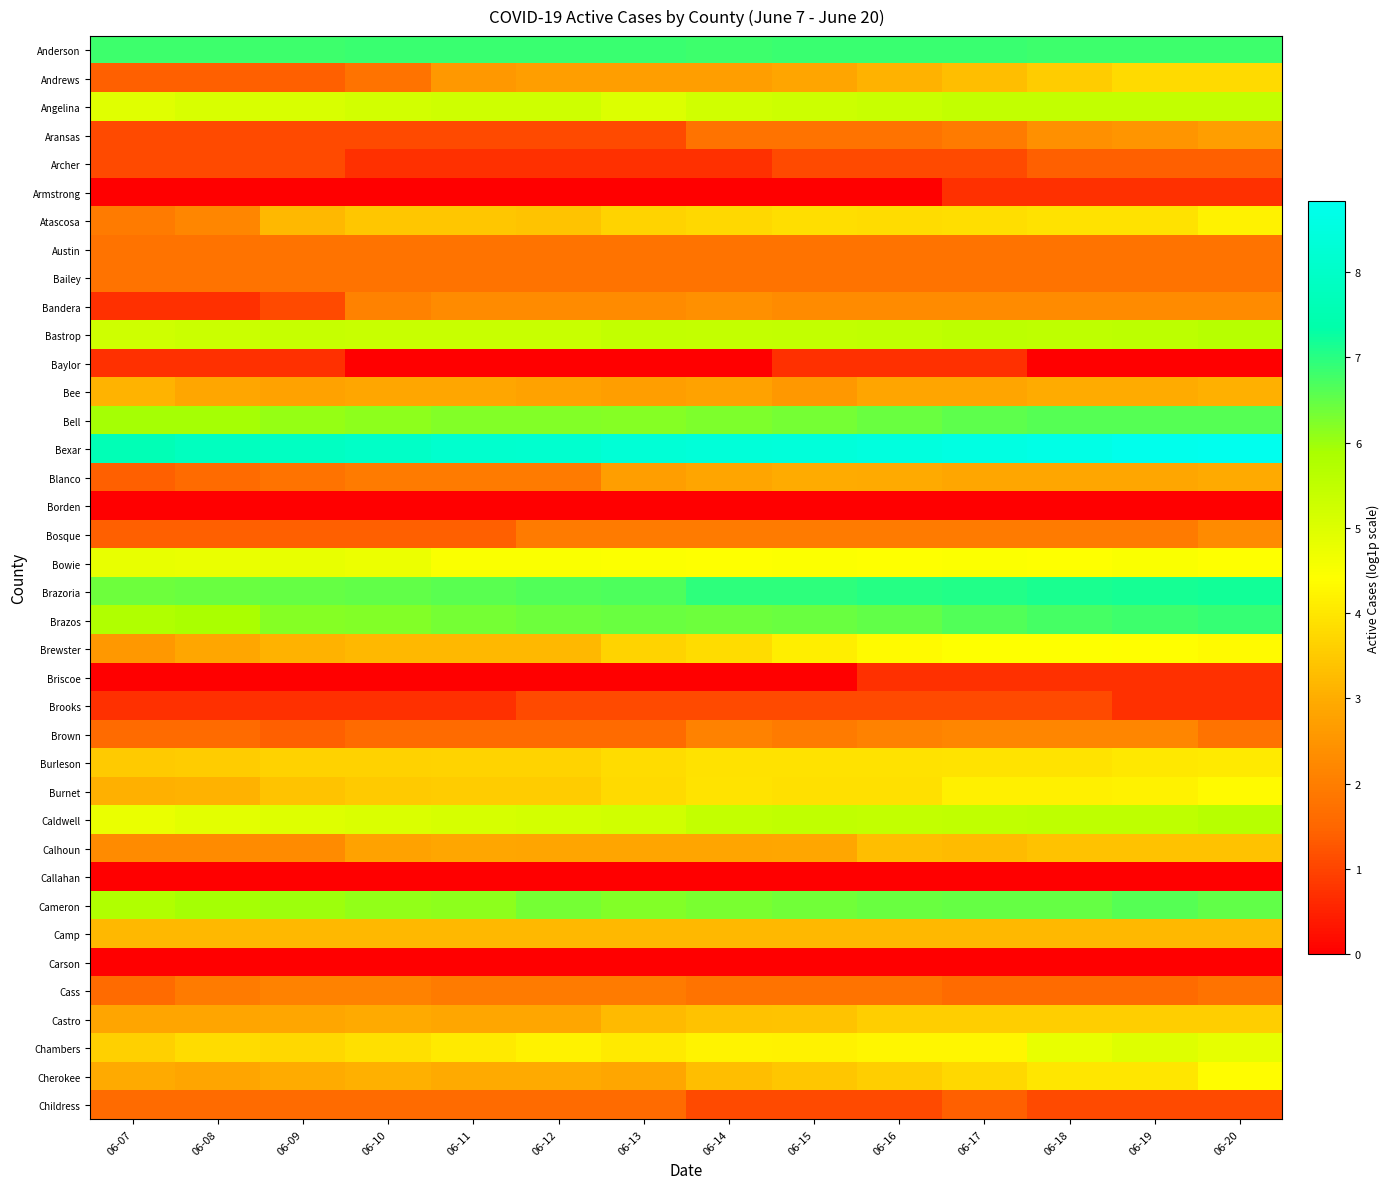

Reading left to right, list all the values displayed in this chart.

Anderson: 06-07=6.8	06-08=6.8	06-09=6.8	06-10=6.8	06-11=6.8	06-12=6.8	06-13=6.8	06-14=6.8	06-15=6.8	06-16=6.8	06-17=6.8	06-18=6.8	06-19=6.8	06-20=6.8
Andrews: 06-07=1.4	06-08=1.4	06-09=1.4	06-10=1.8	06-11=2.6	06-12=2.7	06-13=2.7	06-14=2.7	06-15=2.8	06-16=3.1	06-17=3.3	06-18=3.5	06-19=3.8	06-20=3.8
Angelina: 06-07=5.0	06-08=5.1	06-09=5.1	06-10=5.2	06-11=5.3	06-12=5.3	06-13=5.0	06-14=5.2	06-15=5.3	06-16=5.4	06-17=5.5	06-18=5.5	06-19=5.5	06-20=5.5
Aransas: 06-07=1.1	06-08=1.1	06-09=1.1	06-10=1.1	06-11=1.1	06-12=1.1	06-13=1.1	06-14=1.8	06-15=1.8	06-16=1.8	06-17=1.9	06-18=2.4	06-19=2.5	06-20=2.7
Archer: 06-07=1.1	06-08=1.1	06-09=1.1	06-10=0.7	06-11=0.7	06-12=0.7	06-13=0.7	06-14=0.7	06-15=1.1	06-16=1.1	06-17=1.1	06-18=1.4	06-19=1.4	06-20=1.4
Armstrong: 06-07=0.0	06-08=0.0	06-09=0.0	06-10=0.0	06-11=0.0	06-12=0.0	06-13=0.0	06-14=0.0	06-15=0.0	06-16=0.0	06-17=0.7	06-18=0.7	06-19=0.7	06-20=0.7
Atascosa: 06-07=1.9	06-08=2.2	06-09=3.2	06-10=3.4	06-11=3.4	06-12=3.4	06-13=3.7	06-14=3.7	06-15=3.9	06-16=3.8	06-17=3.9	06-18=3.9	06-19=3.9	06-20=4.2
Austin: 06-07=1.8	06-08=1.8	06-09=1.8	06-10=1.8	06-11=1.8	06-12=1.8	06-13=1.8	06-14=1.8	06-15=1.8	06-16=1.8	06-17=1.8	06-18=1.8	06-19=1.8	06-20=1.8
Bailey: 06-07=1.8	06-08=1.8	06-09=1.8	06-10=1.8	06-11=1.8	06-12=1.8	06-13=1.8	06-14=1.8	06-15=1.8	06-16=1.8	06-17=1.8	06-18=1.8	06-19=1.8	06-20=1.8
Bandera: 06-07=0.7	06-08=0.7	06-09=1.1	06-10=2.1	06-11=2.3	06-12=2.3	06-13=2.3	06-14=2.4	06-15=2.3	06-16=2.3	06-17=2.3	06-18=2.3	06-19=2.3	06-20=2.3
Bastrop: 06-07=5.3	06-08=5.3	06-09=5.4	06-10=5.4	06-11=5.4	06-12=5.4	06-13=5.5	06-14=5.4	06-15=5.5	06-16=5.5	06-17=5.6	06-18=5.5	06-19=5.6	06-20=5.6
Baylor: 06-07=0.7	06-08=0.7	06-09=0.7	06-10=0.0	06-11=0.0	06-12=0.0	06-13=0.0	06-14=0.0	06-15=0.7	06-16=0.7	06-17=0.7	06-18=0.0	06-19=0.0	06-20=0.0
Bee: 06-07=3.1	06-08=2.9	06-09=2.8	06-10=2.9	06-11=2.9	06-12=2.8	06-13=2.7	06-14=2.8	06-15=2.6	06-16=2.8	06-17=2.8	06-18=3.0	06-19=3.0	06-20=3.0
Bell: 06-07=5.9	06-08=5.9	06-09=6.0	06-10=6.1	06-11=6.2	06-12=6.2	06-13=6.2	06-14=6.2	06-15=6.3	06-16=6.4	06-17=6.5	06-18=6.6	06-19=6.6	06-20=6.6
Bexar: 06-07=7.6	06-08=7.8	06-09=7.9	06-10=8.0	06-11=8.1	06-12=8.2	06-13=8.3	06-14=8.4	06-15=8.4	06-16=8.5	06-17=8.6	06-18=8.6	06-19=8.8	06-20=8.8
Blanco: 06-07=1.4	06-08=1.6	06-09=1.8	06-10=1.9	06-11=1.9	06-12=1.9	06-13=2.7	06-14=2.8	06-15=3.0	06-16=2.9	06-17=2.9	06-18=2.9	06-19=2.9	06-20=2.9
Borden: 06-07=0.0	06-08=0.0	06-09=0.0	06-10=0.0	06-11=0.0	06-12=0.0	06-13=0.0	06-14=0.0	06-15=0.0	06-16=0.0	06-17=0.0	06-18=0.0	06-19=0.0	06-20=0.0
Bosque: 06-07=1.4	06-08=1.4	06-09=1.4	06-10=1.4	06-11=1.4	06-12=1.9	06-13=1.9	06-14=1.9	06-15=1.9	06-16=1.9	06-17=1.9	06-18=1.9	06-19=1.9	06-20=2.3
Bowie: 06-07=4.8	06-08=4.8	06-09=4.8	06-10=4.8	06-11=4.5	06-12=4.5	06-13=4.5	06-14=4.4	06-15=4.5	06-16=4.4	06-17=4.5	06-18=4.4	06-19=4.5	06-20=4.4
Brazoria: 06-07=6.4	06-08=6.4	06-09=6.5	06-10=6.5	06-11=6.6	06-12=6.6	06-13=6.7	06-14=6.9	06-15=7.0	06-16=7.0	06-17=7.1	06-18=7.1	06-19=7.2	06-20=7.2
Brazos: 06-07=5.8	06-08=5.9	06-09=6.2	06-10=6.2	06-11=6.3	06-12=6.4	06-13=6.4	06-14=6.4	06-15=6.4	06-16=6.5	06-17=6.7	06-18=6.7	06-19=6.8	06-20=6.9
Brewster: 06-07=2.6	06-08=2.9	06-09=3.1	06-10=3.2	06-11=3.2	06-12=3.2	06-13=3.7	06-14=3.8	06-15=4.1	06-16=4.3	06-17=4.4	06-18=4.4	06-19=4.4	06-20=4.3
Briscoe: 06-07=0.0	06-08=0.0	06-09=0.0	06-10=0.0	06-11=0.0	06-12=0.0	06-13=0.0	06-14=0.0	06-15=0.0	06-16=0.7	06-17=0.7	06-18=0.7	06-19=0.7	06-20=0.7
Brooks: 06-07=0.7	06-08=0.7	06-09=0.7	06-10=0.7	06-11=0.7	06-12=1.1	06-13=1.1	06-14=1.1	06-15=1.1	06-16=1.1	06-17=1.1	06-18=1.1	06-19=0.7	06-20=0.7
Brown: 06-07=1.6	06-08=1.6	06-09=1.4	06-10=1.6	06-11=1.6	06-12=1.6	06-13=1.6	06-14=2.1	06-15=1.9	06-16=2.1	06-17=2.2	06-18=2.2	06-19=2.2	06-20=1.8
Burleson: 06-07=3.5	06-08=3.5	06-09=3.6	06-10=3.6	06-11=3.7	06-12=3.7	06-13=3.8	06-14=3.9	06-15=3.9	06-16=3.9	06-17=3.9	06-18=4.0	06-19=4.0	06-20=4.1
Burnet: 06-07=3.0	06-08=3.1	06-09=3.4	06-10=3.5	06-11=3.5	06-12=3.5	06-13=3.8	06-14=3.9	06-15=3.9	06-16=3.9	06-17=4.1	06-18=4.2	06-19=4.2	06-20=4.3
Caldwell: 06-07=4.8	06-08=4.9	06-09=5.0	06-10=5.0	06-11=5.1	06-12=5.2	06-13=5.2	06-14=5.4	06-15=5.5	06-16=5.5	06-17=5.5	06-18=5.5	06-19=5.5	06-20=5.6
Calhoun: 06-07=2.3	06-08=2.3	06-09=2.3	06-10=2.8	06-11=2.9	06-12=2.8	06-13=2.8	06-14=2.8	06-15=2.9	06-16=3.3	06-17=3.3	06-18=3.4	06-19=3.4	06-20=3.4
Callahan: 06-07=0.0	06-08=0.0	06-09=0.0	06-10=0.0	06-11=0.0	06-12=0.0	06-13=0.0	06-14=0.0	06-15=0.0	06-16=0.0	06-17=0.0	06-18=0.0	06-19=0.0	06-20=0.0
Cameron: 06-07=5.8	06-08=5.9	06-09=6.0	06-10=6.1	06-11=6.1	06-12=6.3	06-13=6.2	06-14=6.3	06-15=6.4	06-16=6.4	06-17=6.5	06-18=6.5	06-19=6.6	06-20=6.5
Camp: 06-07=3.2	06-08=3.2	06-09=3.2	06-10=3.2	06-11=3.2	06-12=3.2	06-13=3.2	06-14=3.2	06-15=3.2	06-16=3.2	06-17=3.2	06-18=3.2	06-19=3.2	06-20=3.2
Carson: 06-07=0.0	06-08=0.0	06-09=0.0	06-10=0.0	06-11=0.0	06-12=0.0	06-13=0.0	06-14=0.0	06-15=0.0	06-16=0.0	06-17=0.0	06-18=0.0	06-19=0.0	06-20=0.0
Cass: 06-07=1.6	06-08=1.9	06-09=2.1	06-10=2.1	06-11=1.9	06-12=1.9	06-13=1.9	06-14=1.8	06-15=1.8	06-16=1.8	06-17=1.6	06-18=1.6	06-19=1.6	06-20=1.8
Castro: 06-07=2.8	06-08=2.8	06-09=2.9	06-10=2.9	06-11=2.9	06-12=2.9	06-13=3.2	06-14=3.4	06-15=3.4	06-16=3.6	06-17=3.6	06-18=3.6	06-19=3.6	06-20=3.6
Chambers: 06-07=3.6	06-08=3.8	06-09=3.7	06-10=3.9	06-11=4.1	06-12=4.2	06-13=4.1	06-14=4.2	06-15=4.2	06-16=4.2	06-17=4.3	06-18=4.8	06-19=5.0	06-20=4.9
Cherokee: 06-07=2.9	06-08=2.8	06-09=3.0	06-10=3.0	06-11=2.9	06-12=2.9	06-13=2.9	06-14=3.3	06-15=3.4	06-16=3.6	06-17=3.7	06-18=4.0	06-19=4.0	06-20=4.4
Childress: 06-07=1.6	06-08=1.6	06-09=1.6	06-10=1.6	06-11=1.6	06-12=1.6	06-13=1.6	06-14=1.1	06-15=1.1	06-16=1.1	06-17=1.4	06-18=1.1	06-19=1.1	06-20=1.1